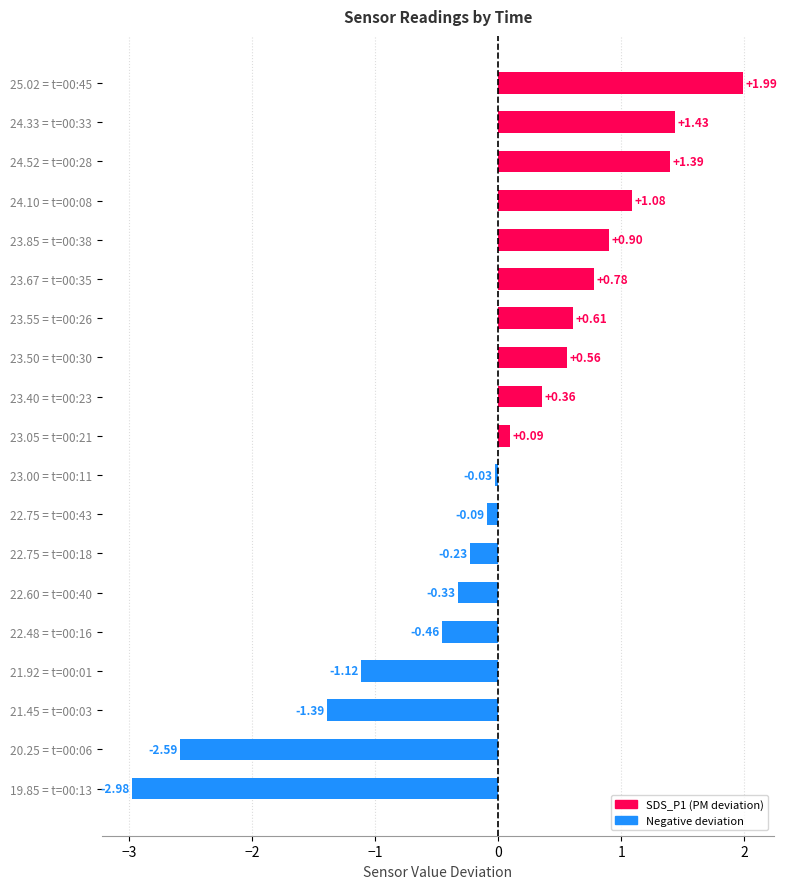

Rank the categories by value from lowest to highest.

19.85 = t=00:13, 20.25 = t=00:06, 21.45 = t=00:03, 21.92 = t=00:01, 22.48 = t=00:16, 22.60 = t=00:40, 22.75 = t=00:18, 22.75 = t=00:43, 23.00 = t=00:11, 23.05 = t=00:21, 23.40 = t=00:23, 23.50 = t=00:30, 23.55 = t=00:26, 23.67 = t=00:35, 23.85 = t=00:38, 24.10 = t=00:08, 24.52 = t=00:28, 24.33 = t=00:33, 25.02 = t=00:45